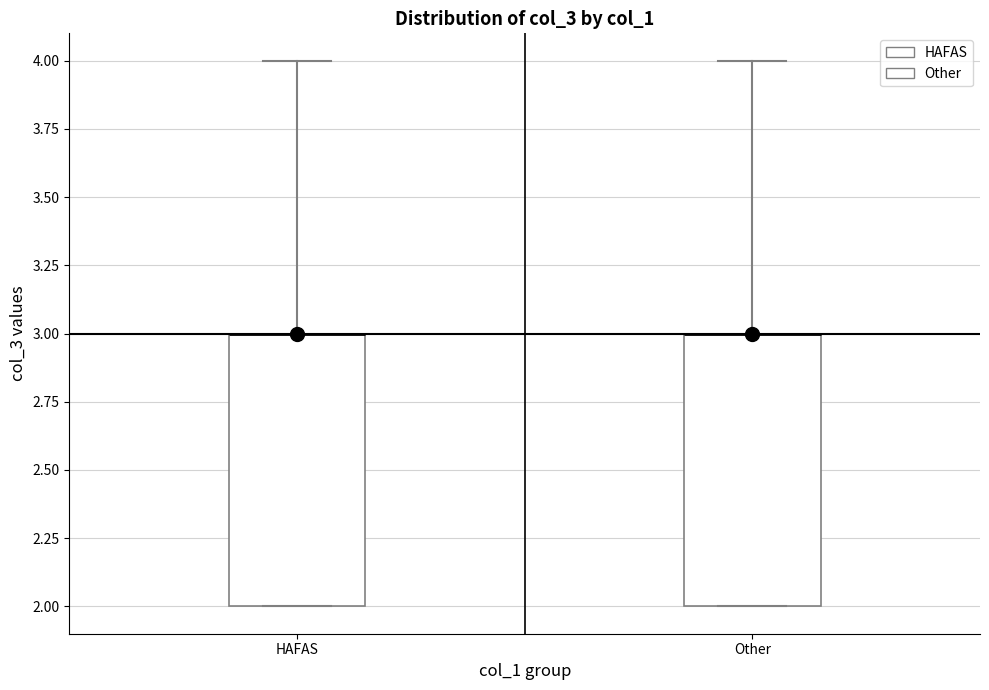

Reading left to right, transcribe this box plot: for each box, give where its median line is, the range the box spans, and where its two whiskers end, as read against the y-axis. The values are not printed on the chart, so give them approximately, as read against the axis.

HAFAS: median 3 (drawn on the box's upper edge), box 2 to 3, whiskers 2 to 4
Other: median 3 (drawn on the box's upper edge), box 2 to 3, whiskers 2 to 4